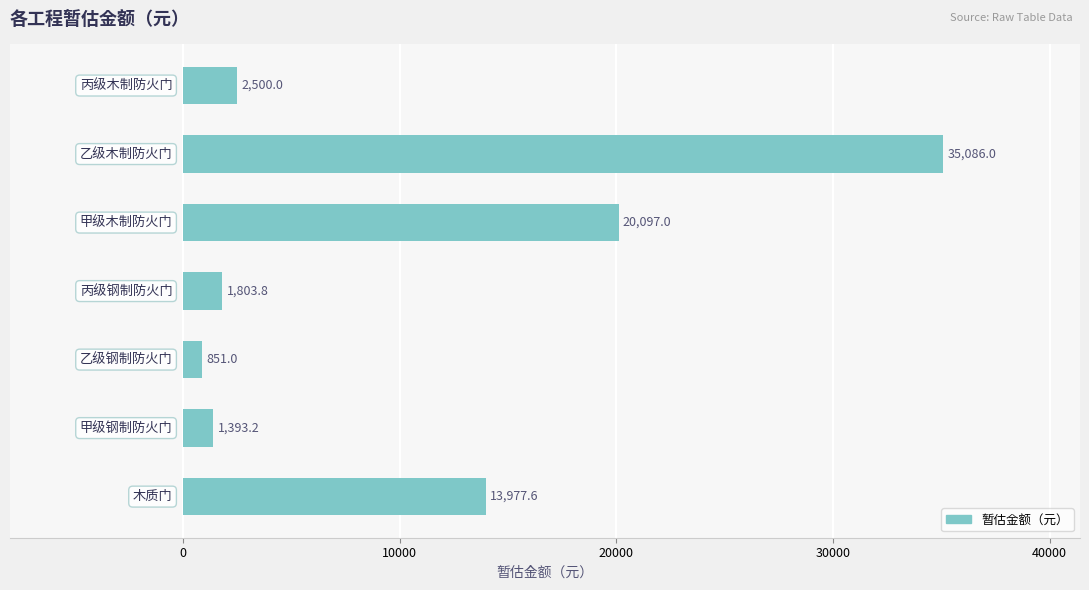

What is the sum of all values?

75708.6